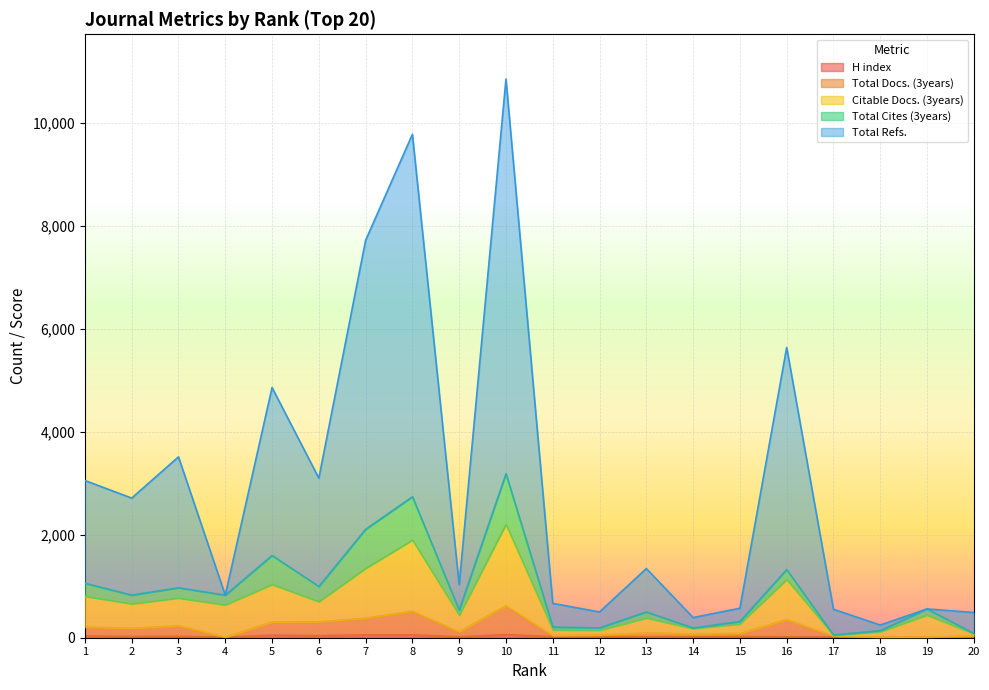

Does the chart display data point markers on the line(s)?

No